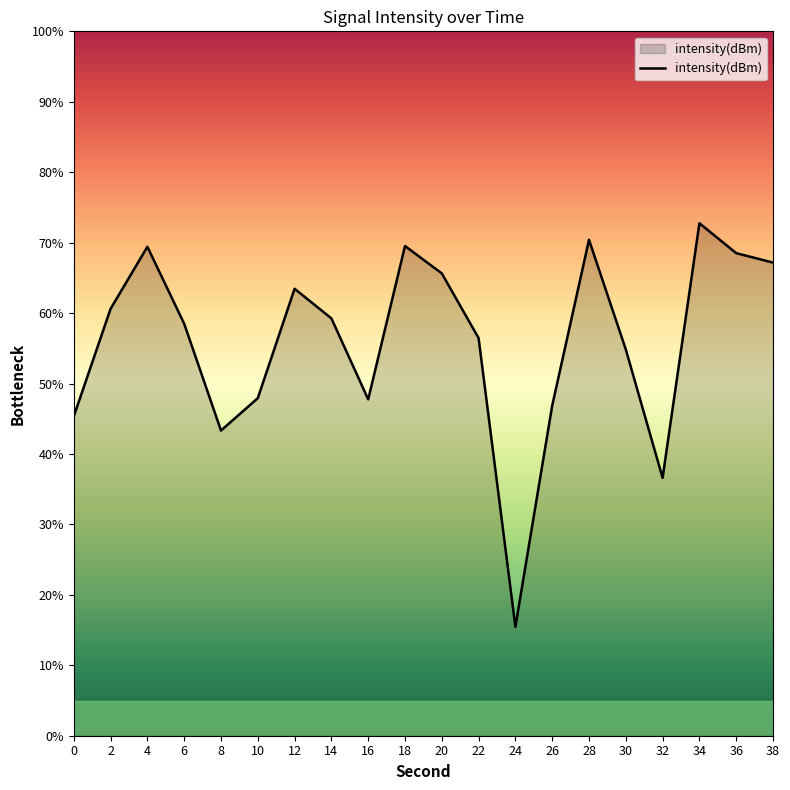

List the labels in order of value, smallest first.

24, 32, 8, 0, 26, 16, 10, 30, 22, 6, 14, 2, 12, 20, 38, 36, 4, 18, 28, 34